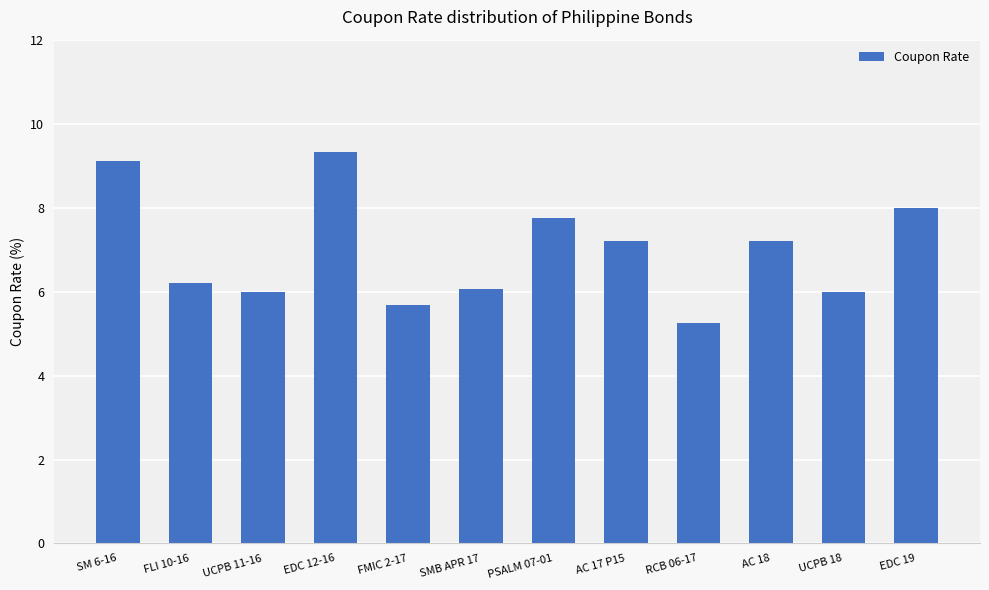

Which category has the lowest value across all series?

RCB 06-17